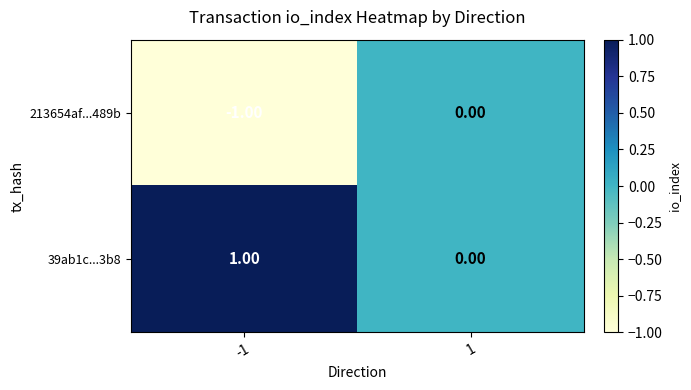

Which series has the largest total across all categories?

39ab1c...3b8